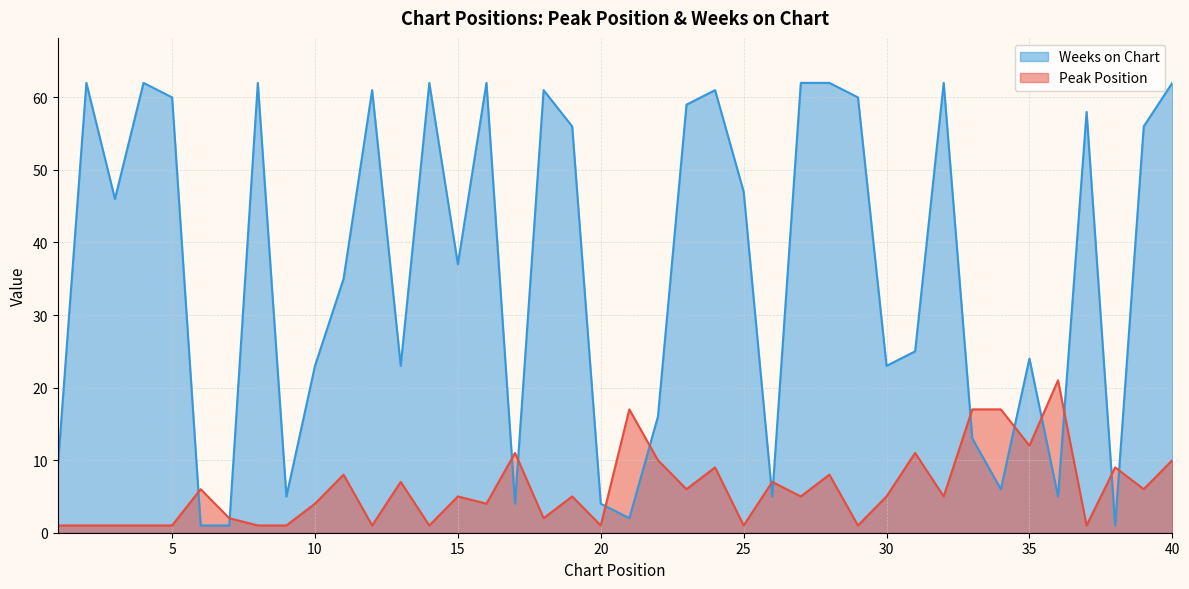

Which series has the largest range (max minus min)?

Weeks on Chart